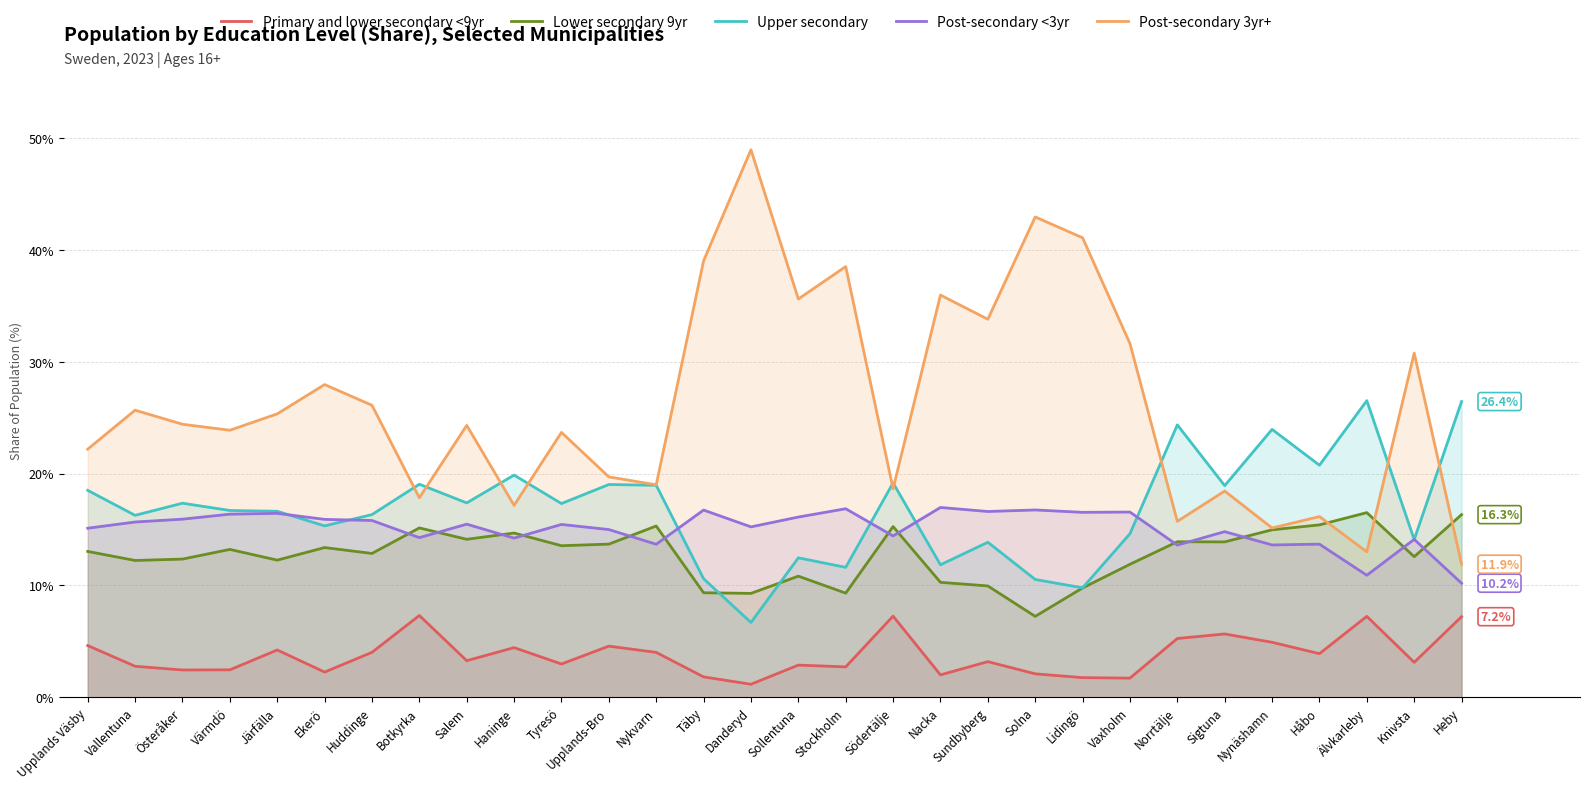

What are all the series names shown in the legend?

Primary and lower secondary <9yr, Lower secondary 9yr, Upper secondary, Post-secondary <3yr, Post-secondary 3yr+